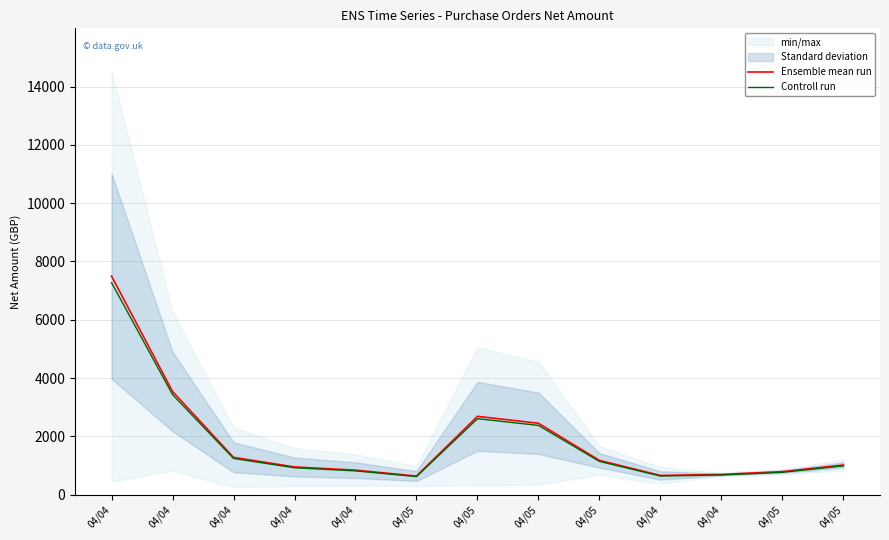

List the labels in order of Controll run value, smallest first.

04/05, 04/04, 04/04, 04/05, 04/04, 04/04, 04/05, 04/05, 04/04, 04/05, 04/05, 04/04, 04/04